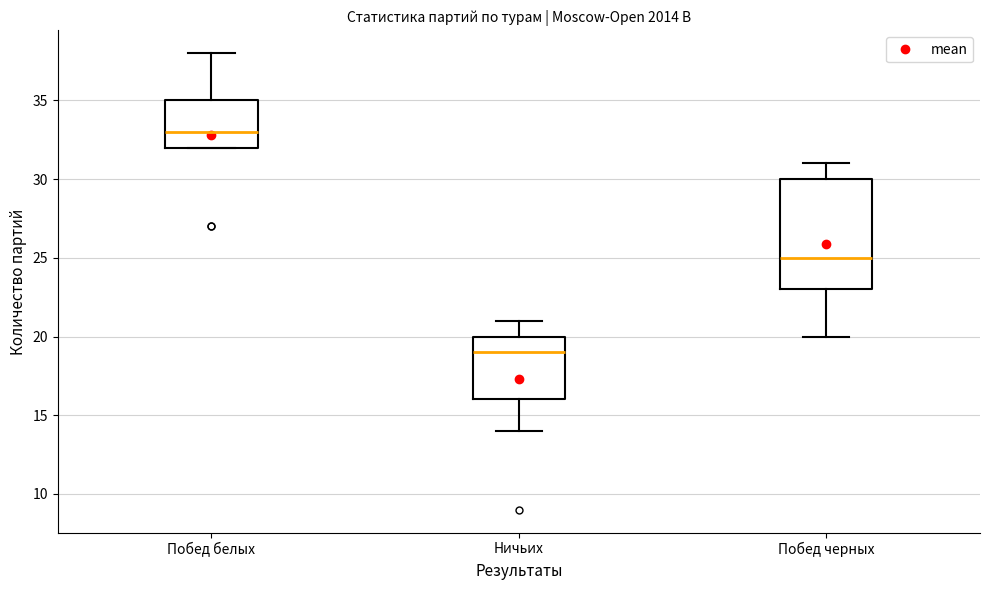

Which box is the tallest, from its lower edge to its upper edge?

Побед черных